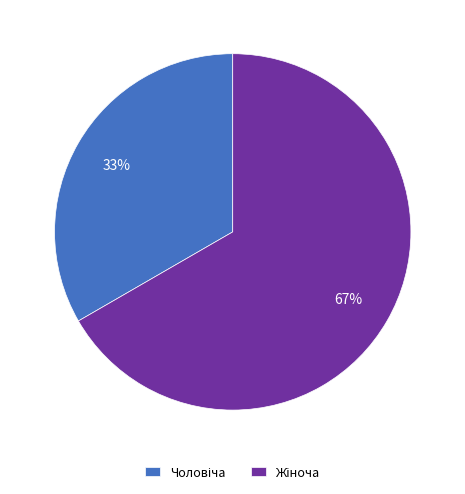

Does any single category account for the majority?

Yes